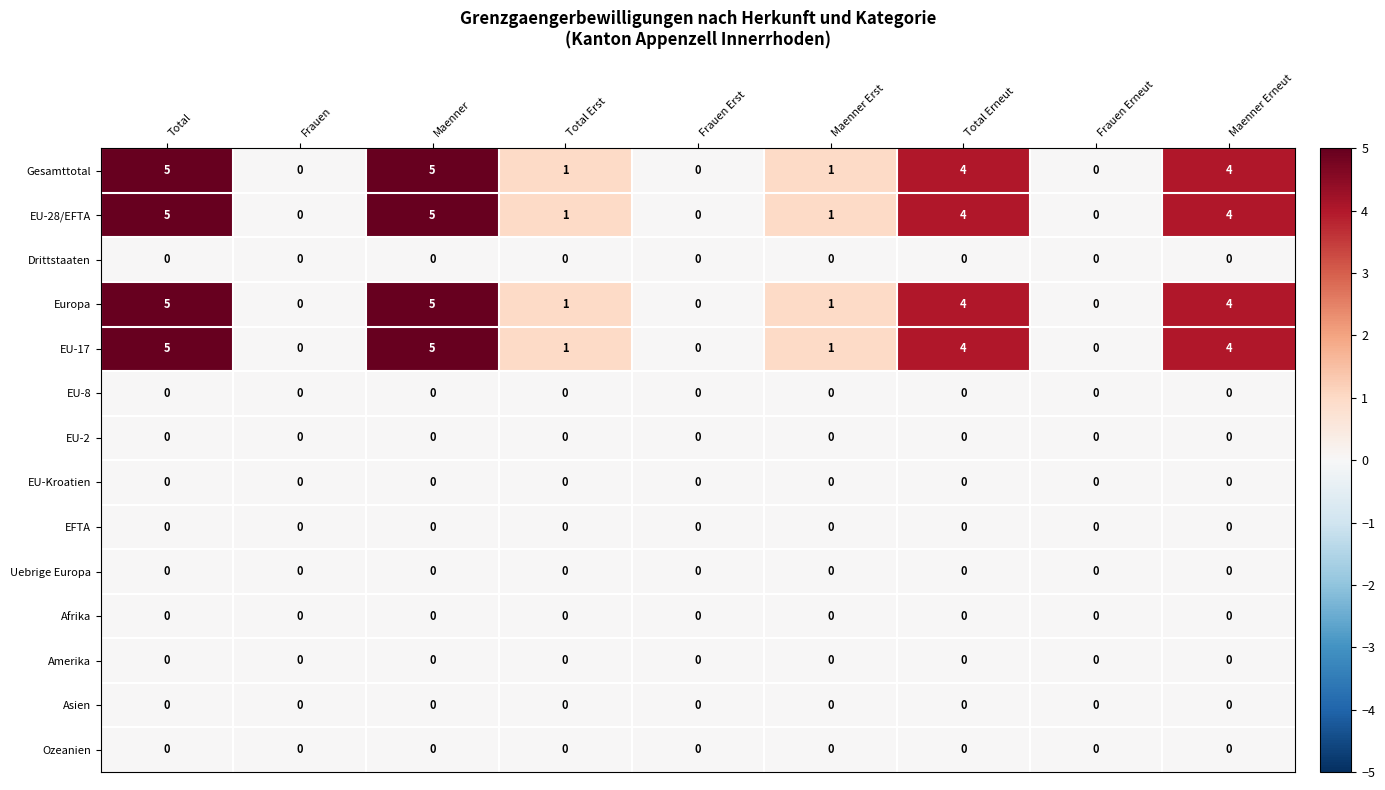

Where does the Europa series first go above 1?

Total